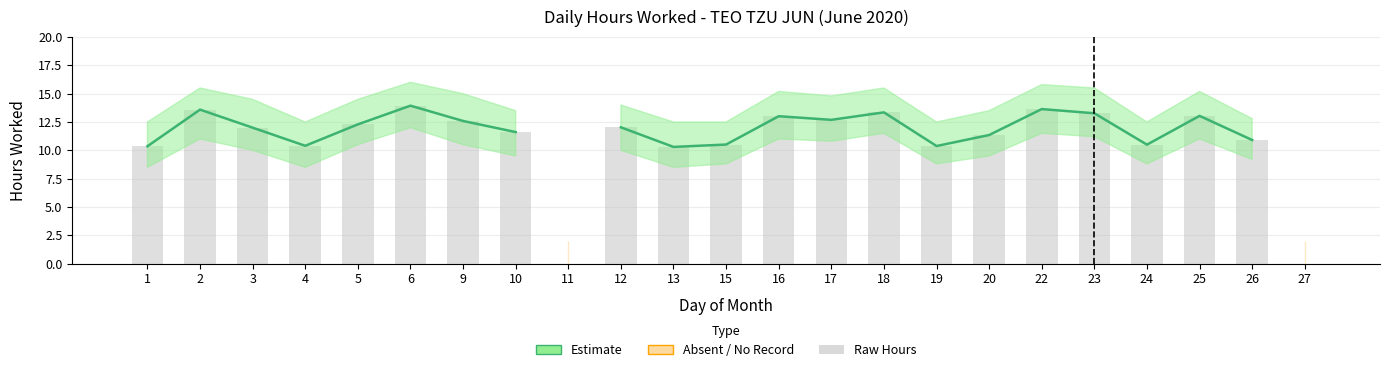

At which label is Estimate closest to 12?

3